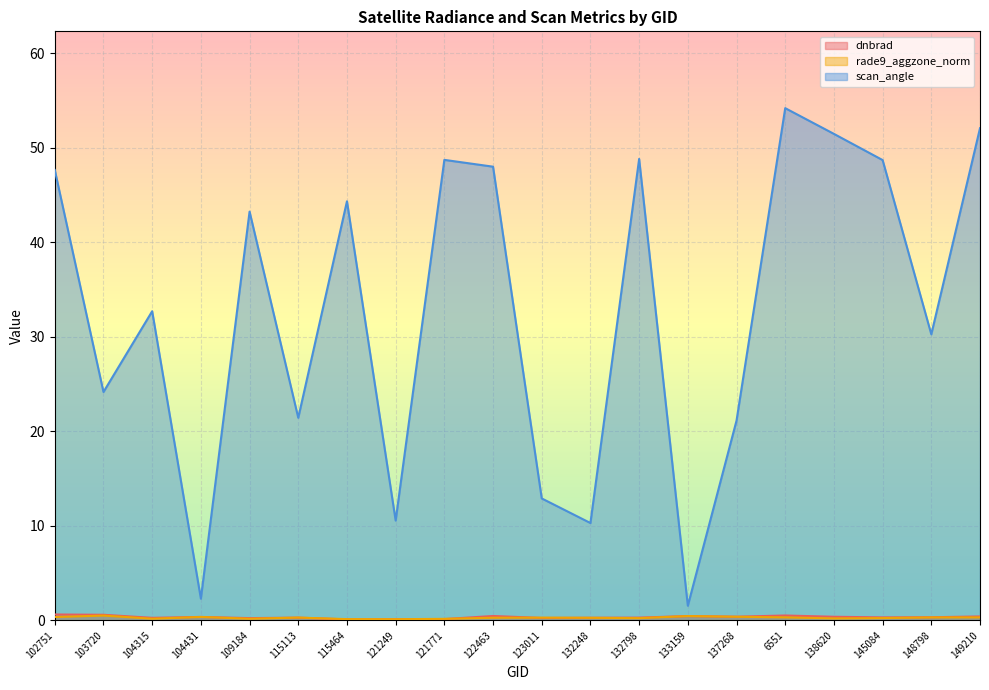

Count the number of data series in this chart.

3